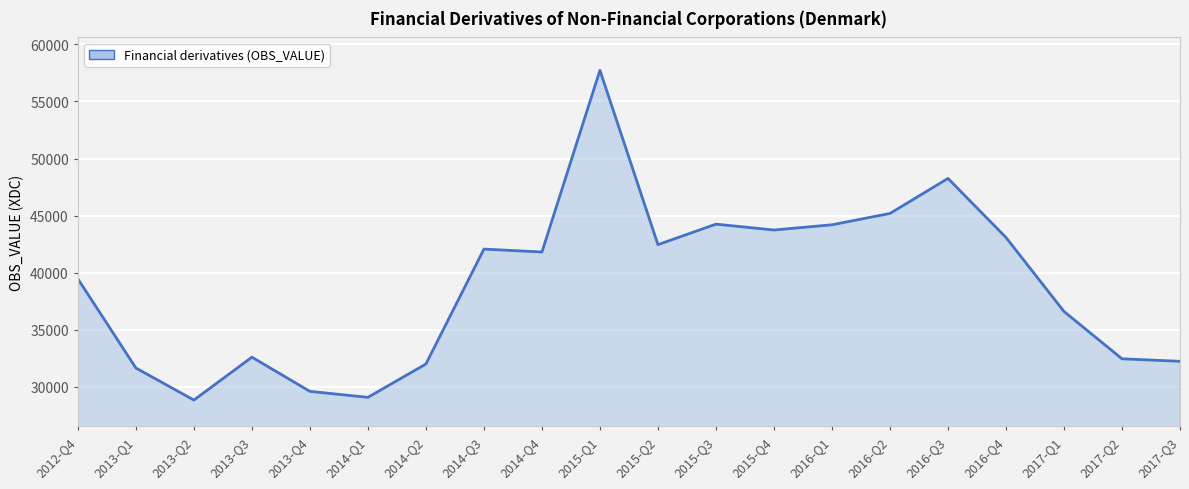

What is the ratio of the value at 2017-Q1 to the value at 2013-Q2?

1.3